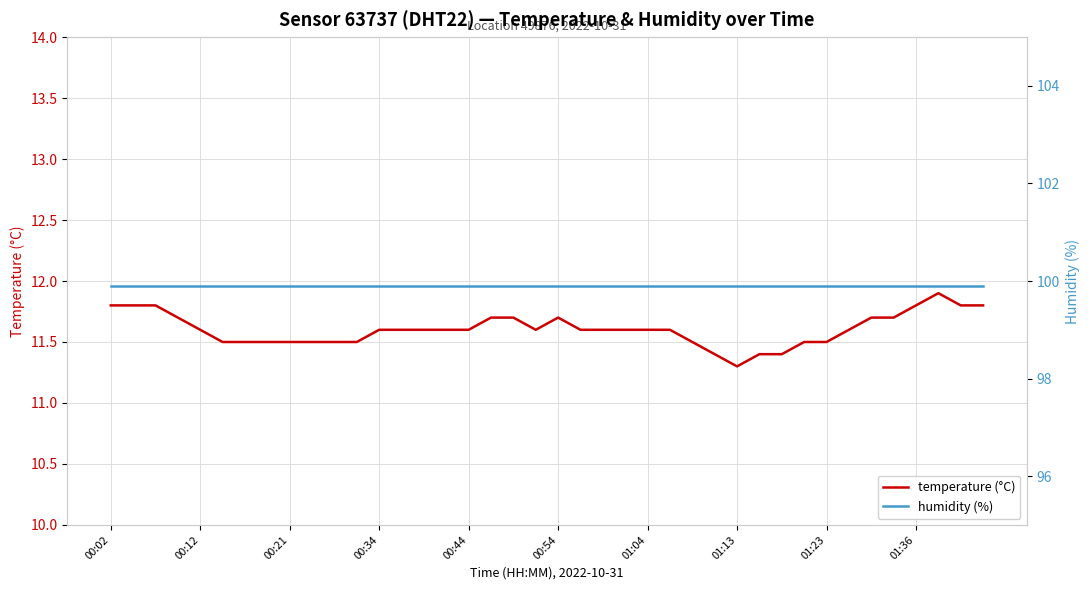

At how many categories does at least one series exceed 85?

40